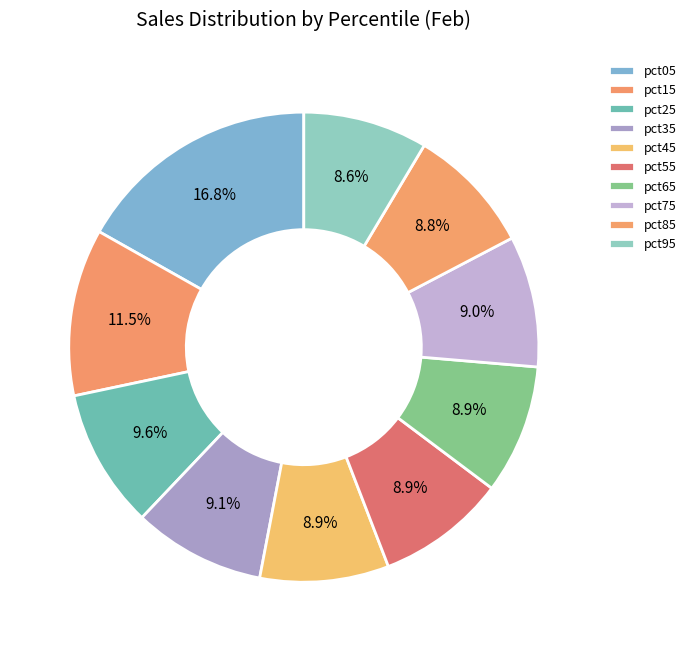

Does pct85 represent more than half of the total?

No